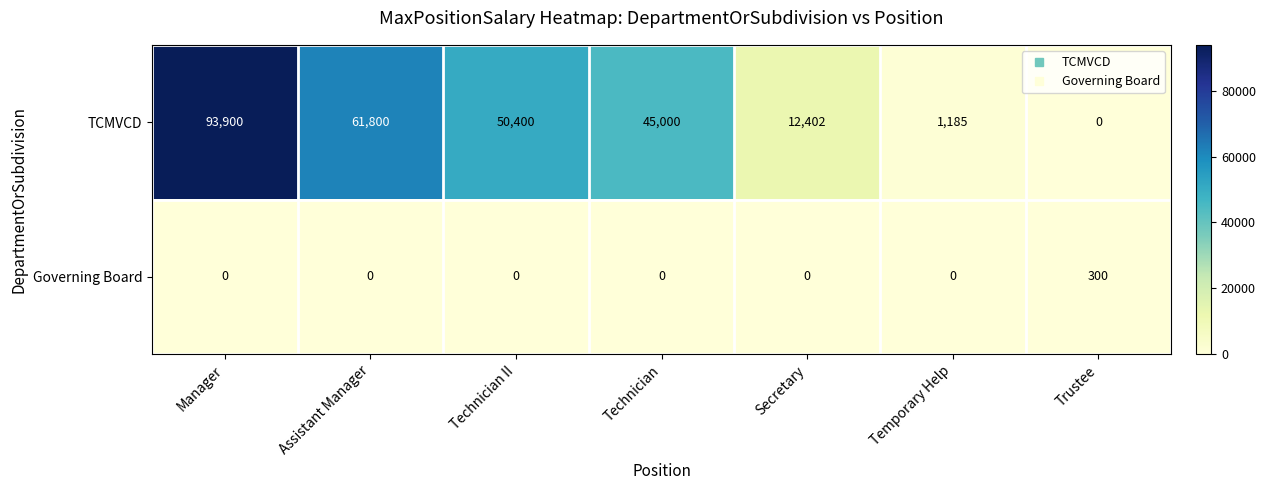

What is the difference between the second highest and minimum values in the TCMVCD series?

61800